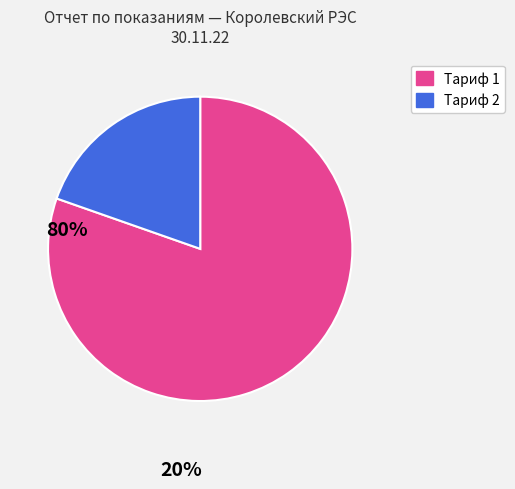

Is there a majority slice in this chart?

Yes